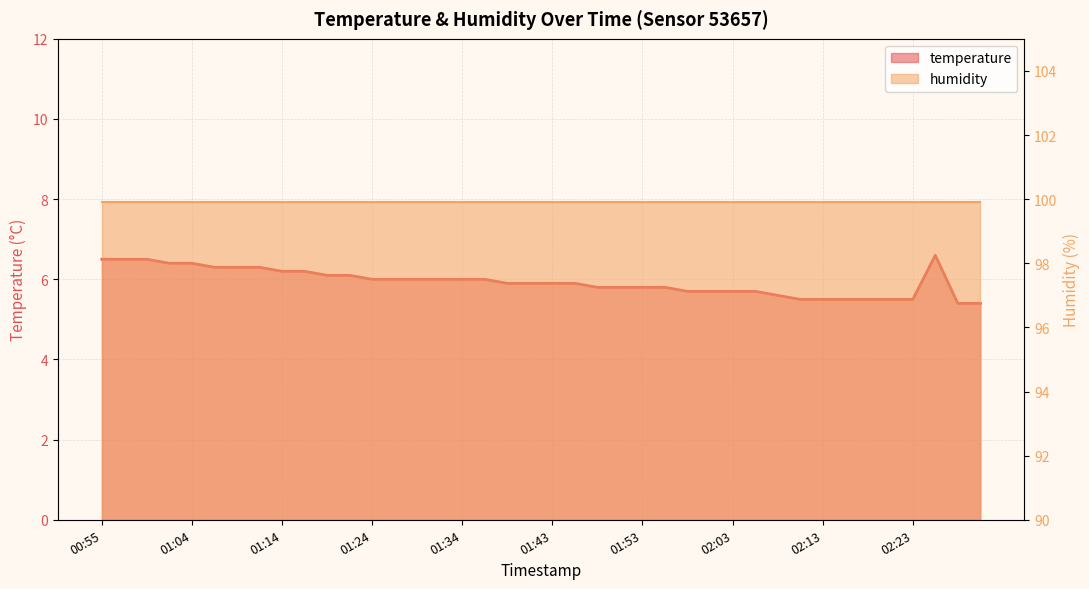

What is the sum of the values at 01:36 and 02:23?

11.5